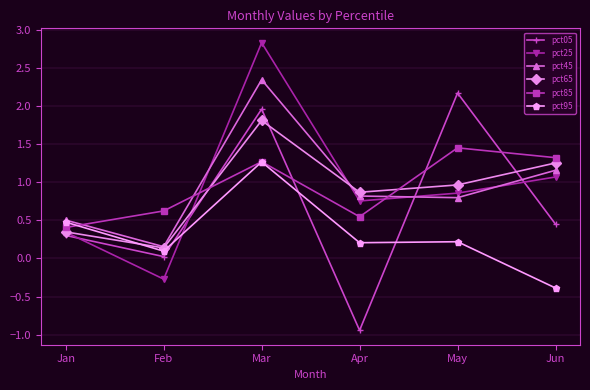

Where does the pct25 series first go above 0?

Jan